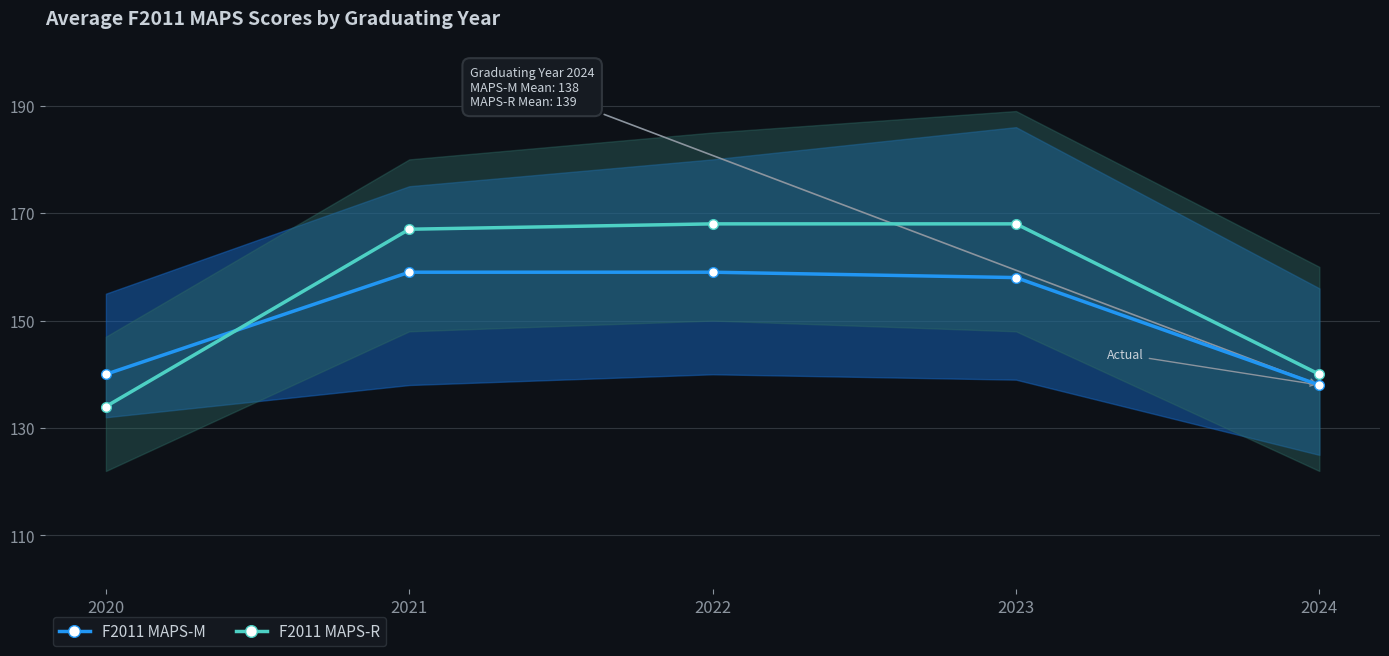

What is the maximum value for F2011 MAPS-M?

159